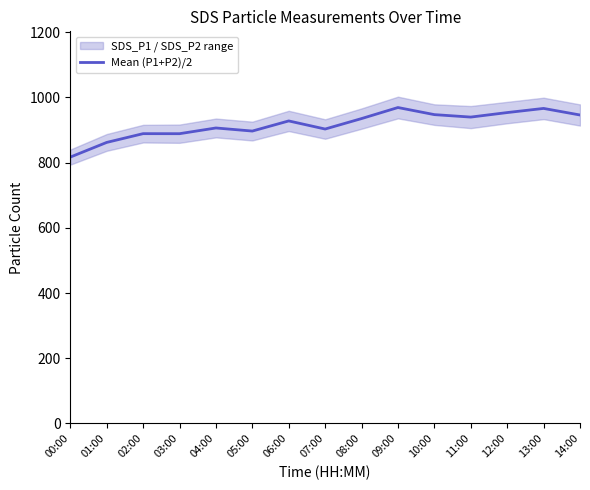

What is the label of the 6th point from the left?

05:00